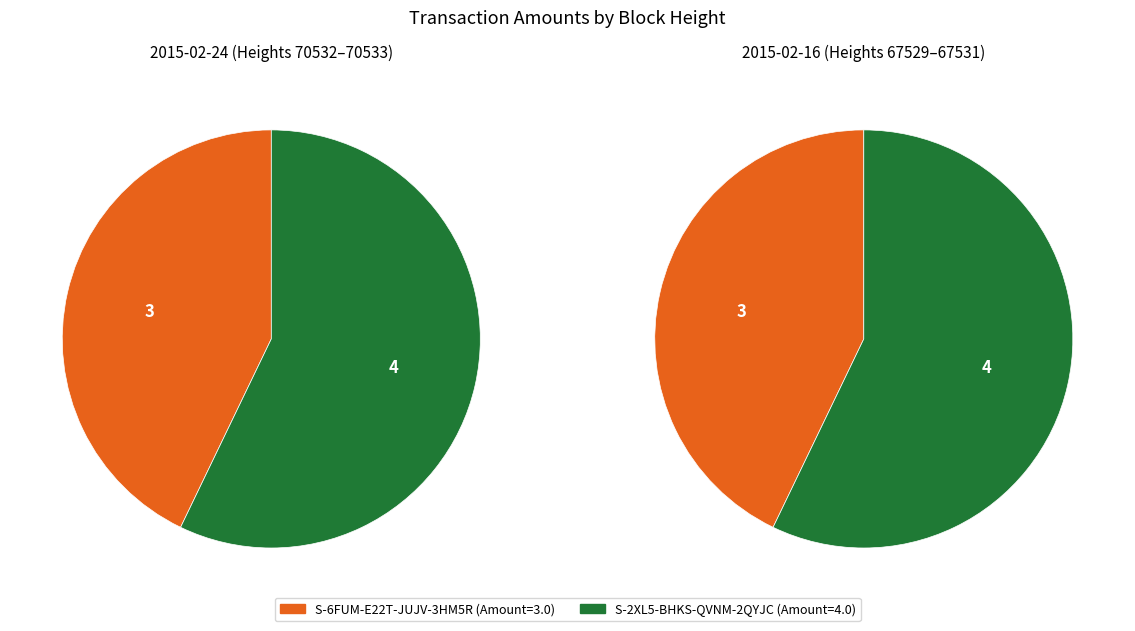

Is it true that 70532 is 34% of the pie?

False